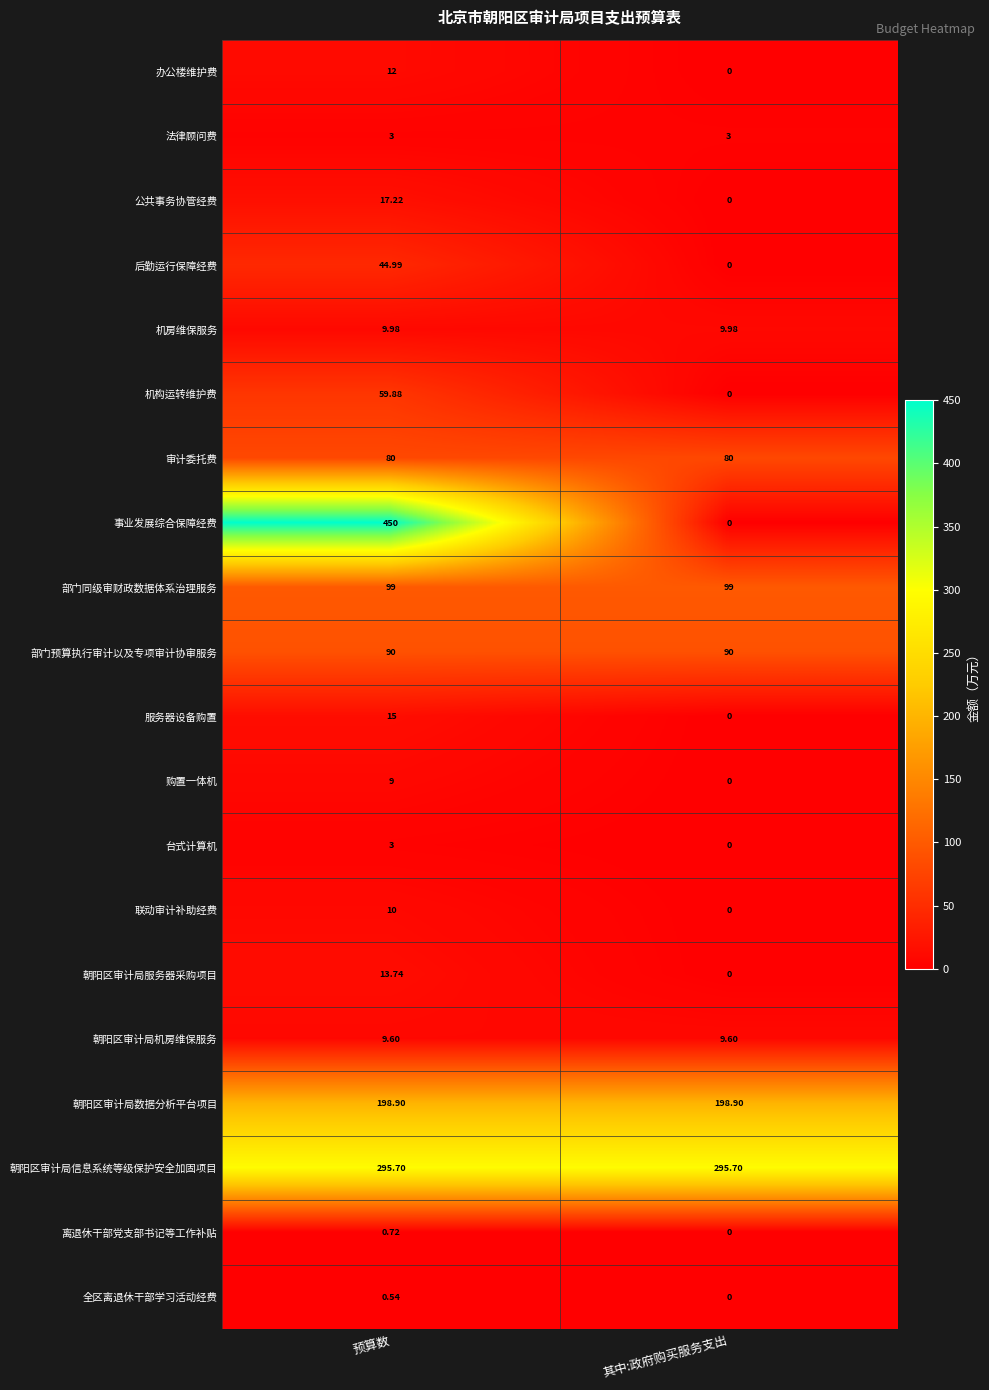

Rank the categories by 公共事务协管经费 value from lowest to highest.

其中:政府购买服务支出, 预算数